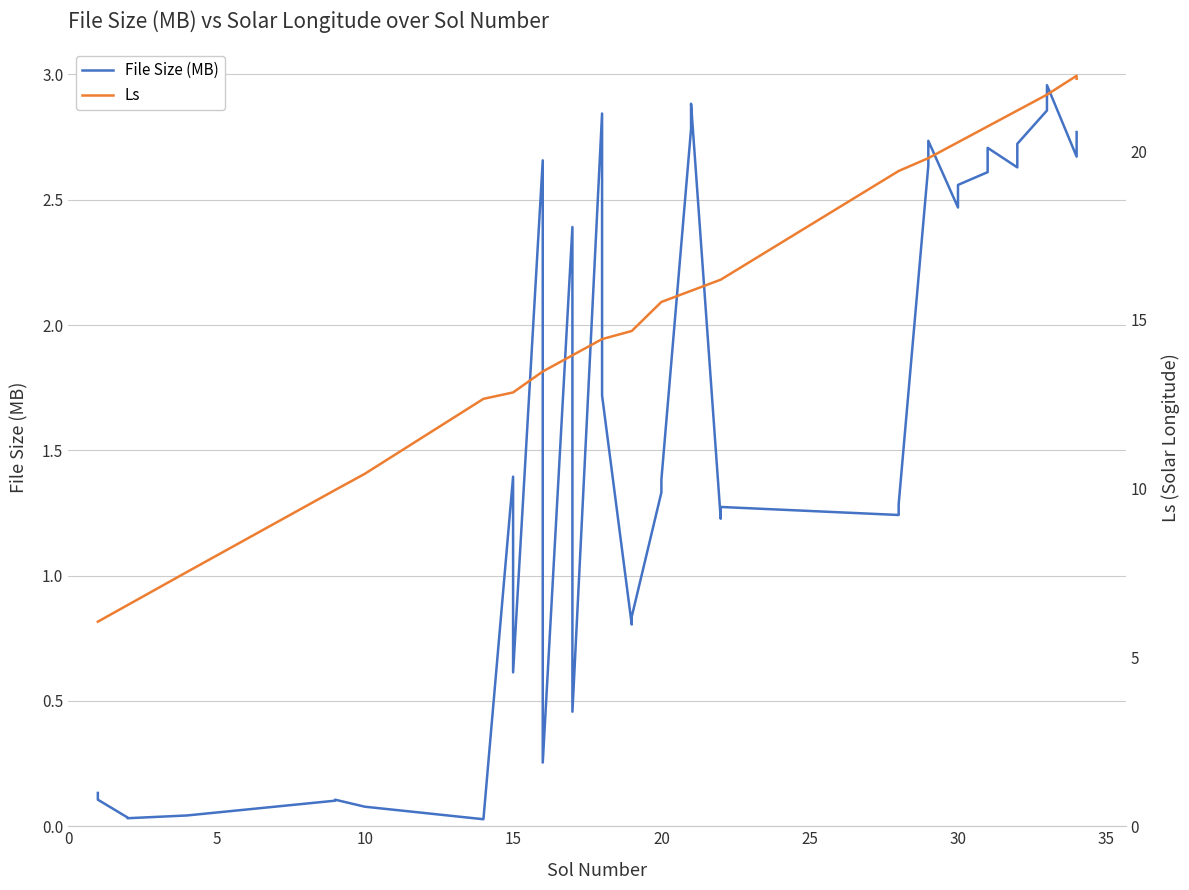

At how many categories does at least one series exceed 18?

14